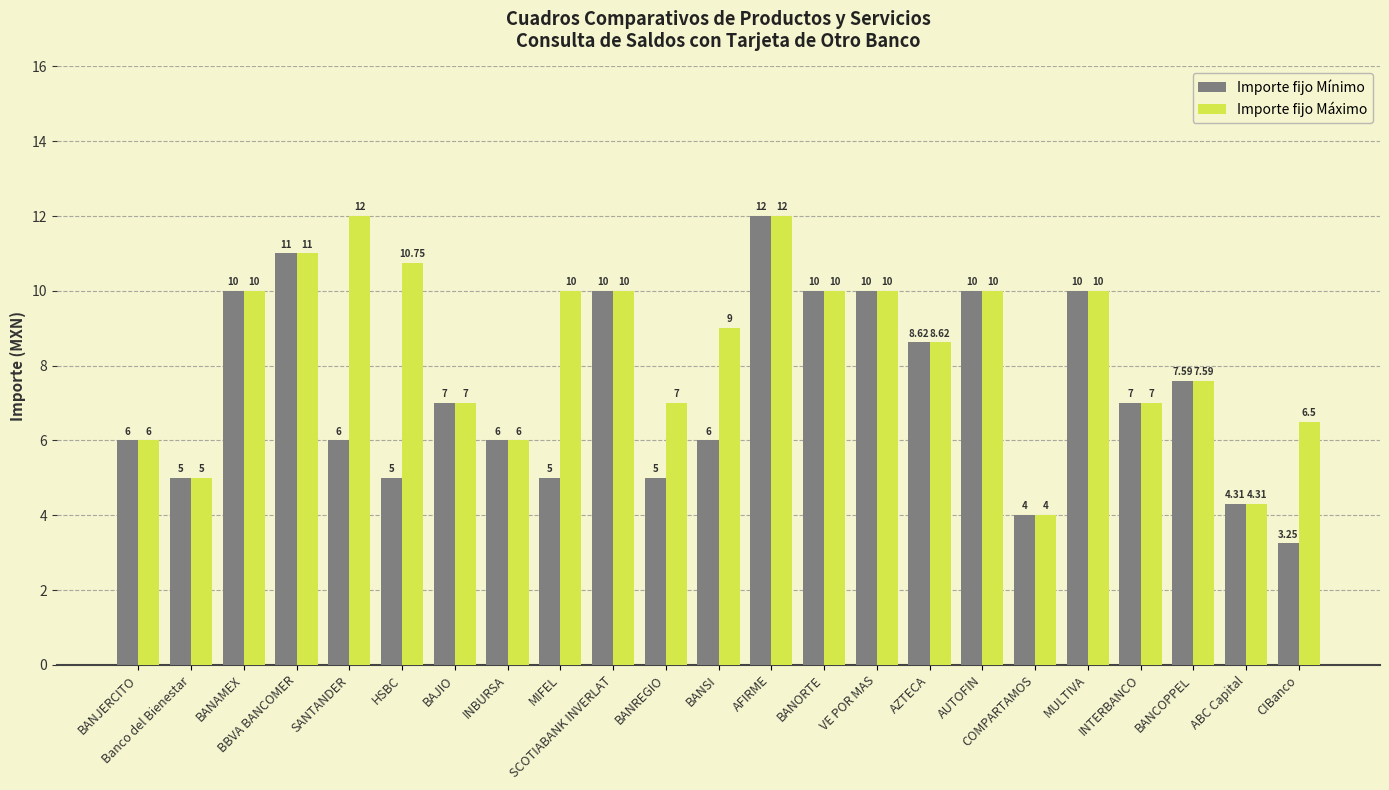

Is it true that Importe fijo Máximo equals 12.0 at BANCOPPEL?

False